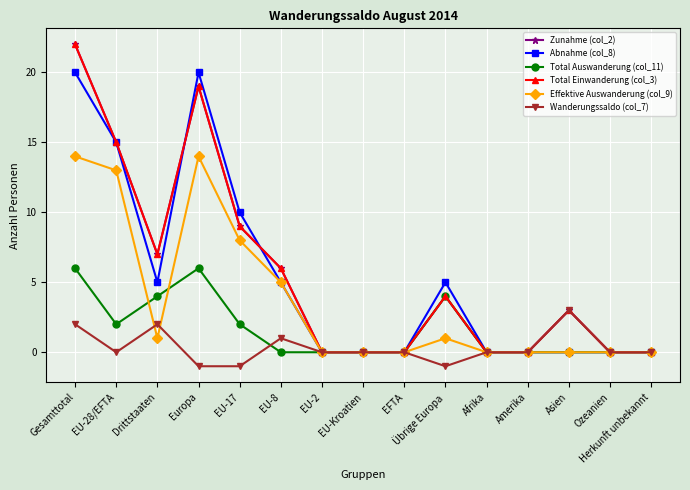

Does the chart have visible grid lines?

Yes